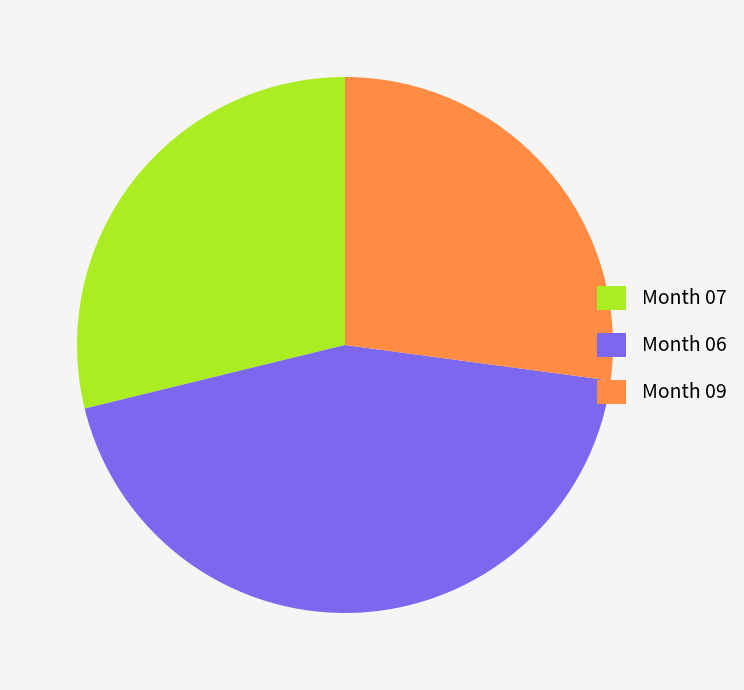

Is there any slice that represents more than half of the pie?

No